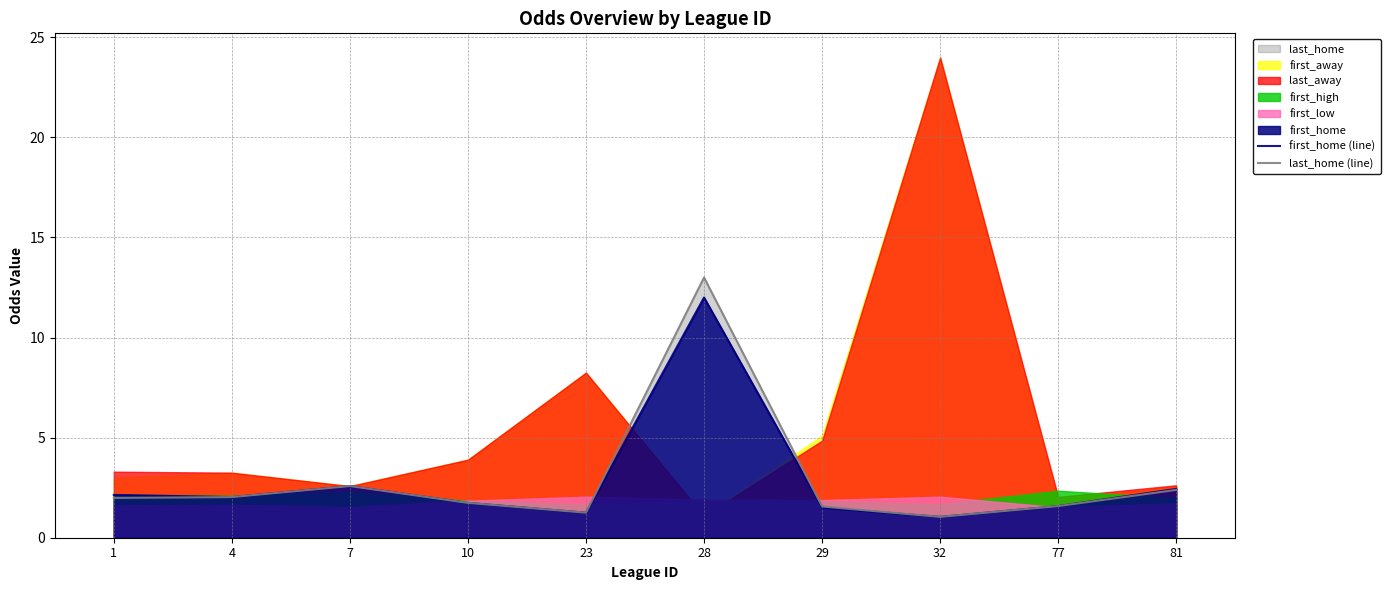

The last_home (line) series shows 2.0 at 1. True or false?

True